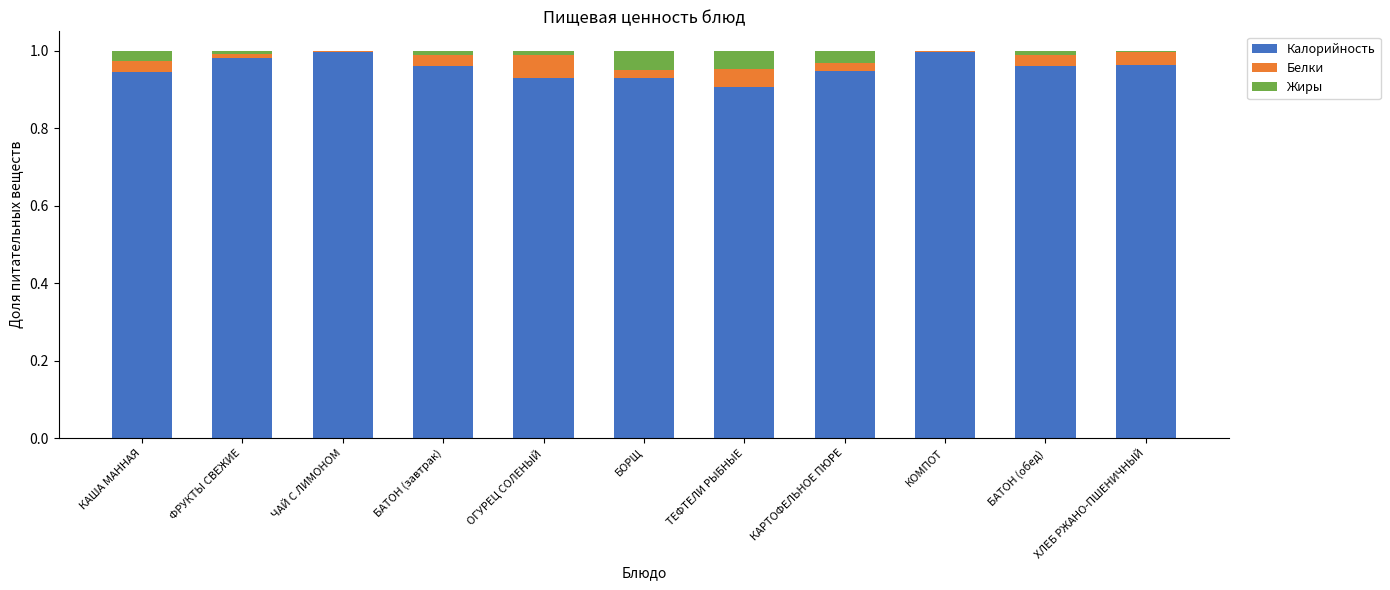

How many distinct data groups are displayed?

3